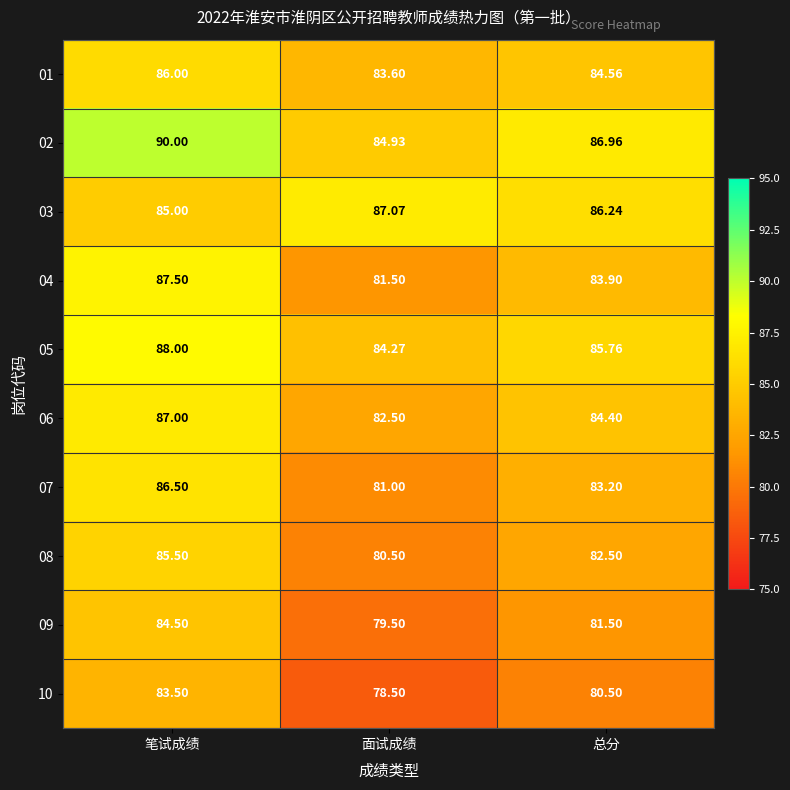

Is the value of 04 at 面试成绩 greater than the value of 02 at 笔试成绩?

No